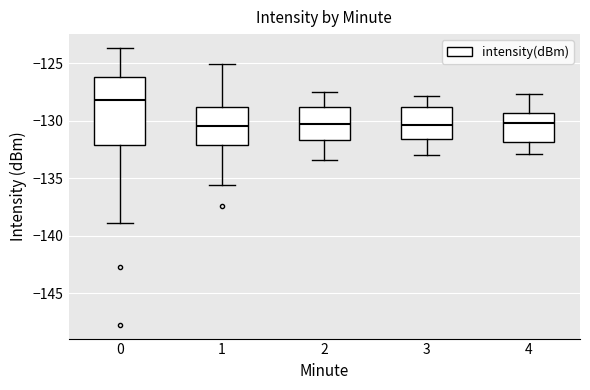

Reading left to right, read every box against the y-axis: the position of its median line, the range the box covers, and the ends of its whiskers. The values are not printed on the chart, so give them approximately, as read against the axis.

0: median -128.0, box -132.0 to -126.0, whiskers -139.0 to -123.5
1: median -130.5, box -132.0 to -128.5, whiskers -135.5 to -125.0
2: median -130.0, box -131.5 to -129.0, whiskers -133.5 to -127.5
3: median -130.5, box -131.5 to -129.0, whiskers -133.0 to -128.0
4: median -130.0, box -132.0 to -129.5, whiskers -133.0 to -127.5